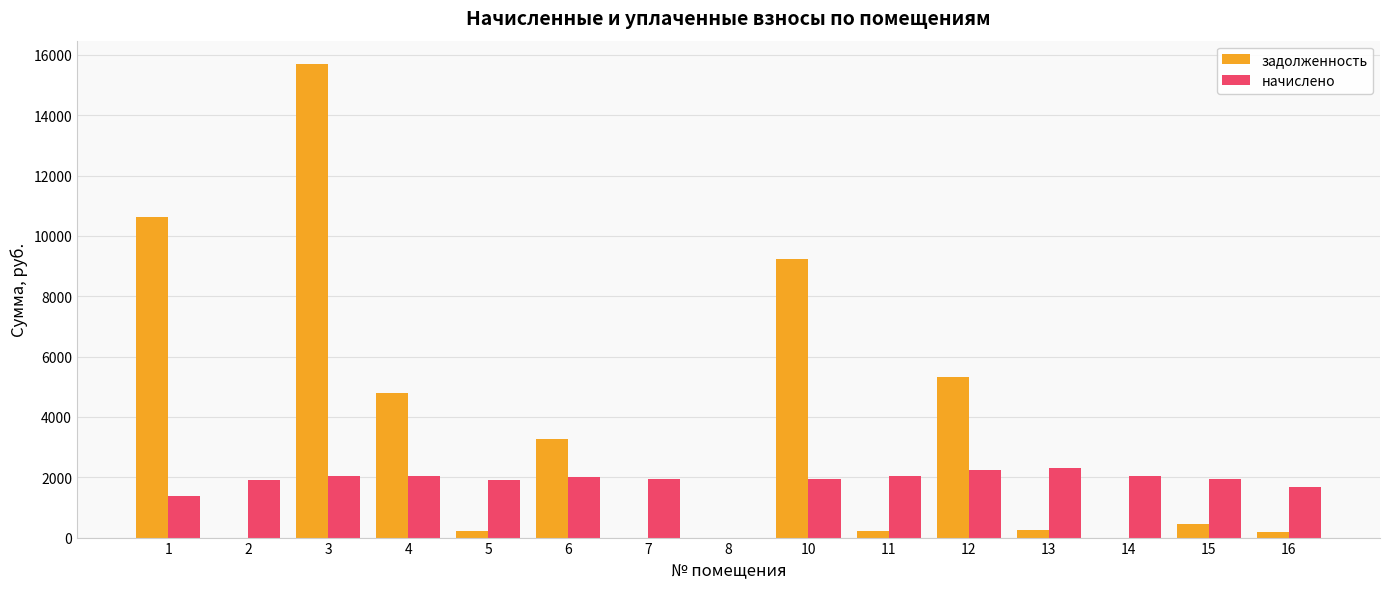

How many categories are shown in the chart?

15